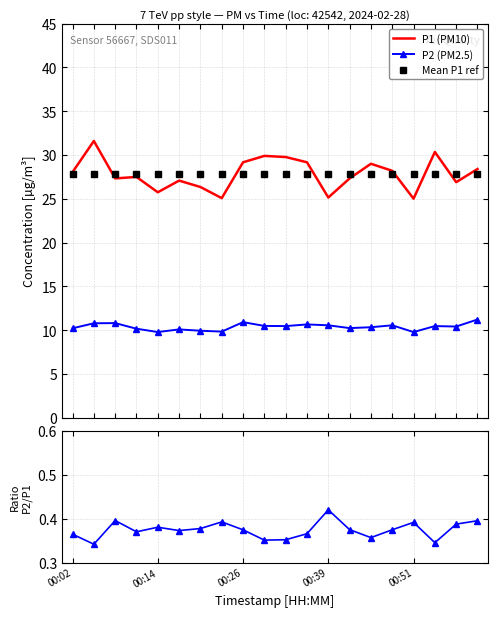

In P2/P1 ratio, how many points are higher than both neighbors (excluding endpoints)?

5